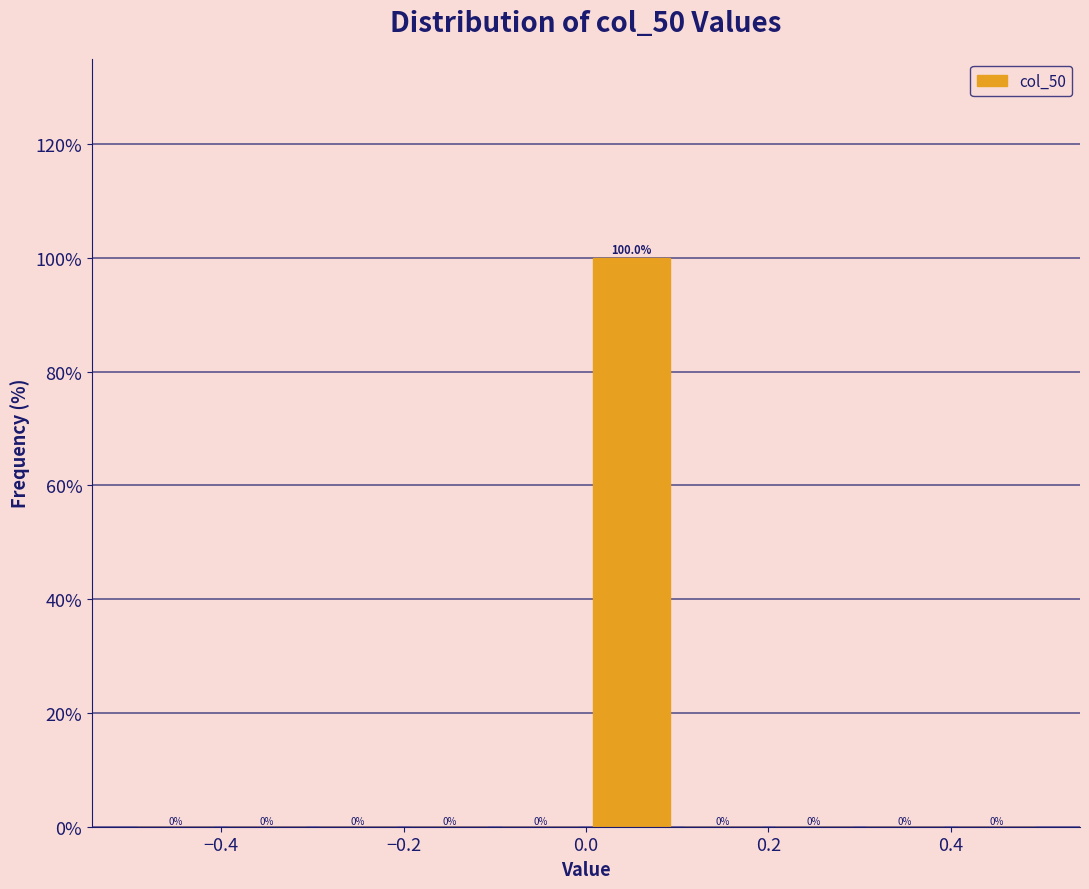

Reading left to right, transcribe this chart: for each bar, give the range it covers on the x-axis and its height.

-0.5 to -0.4: 0.0
-0.4 to -0.3: 0.0
-0.3 to -0.2: 0.0
-0.2 to -0.1: 0.0
-0.1 to 0.0: 0.0
0.0 to 0.1: 100.0
0.1 to 0.2: 0.0
0.2 to 0.3: 0.0
0.3 to 0.4: 0.0
0.4 to 0.5: 0.0